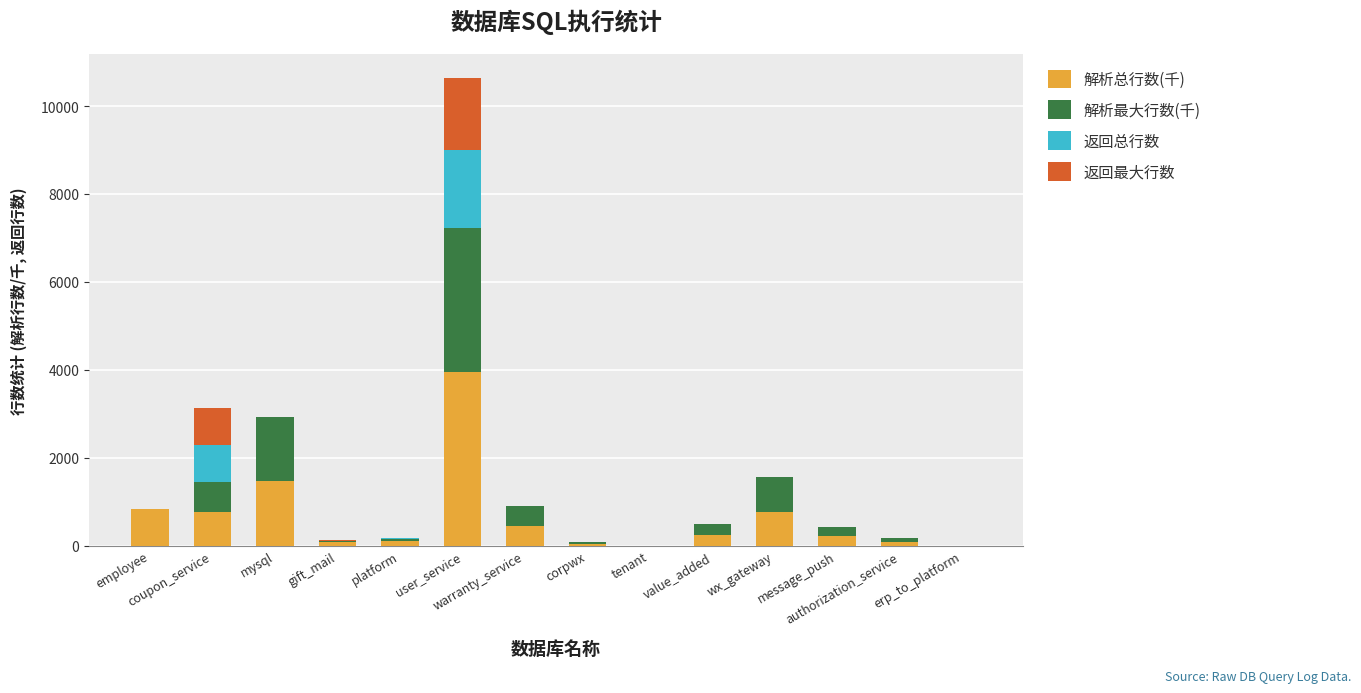

What is the highest value of the 解析总行数(千) series?

3947.7